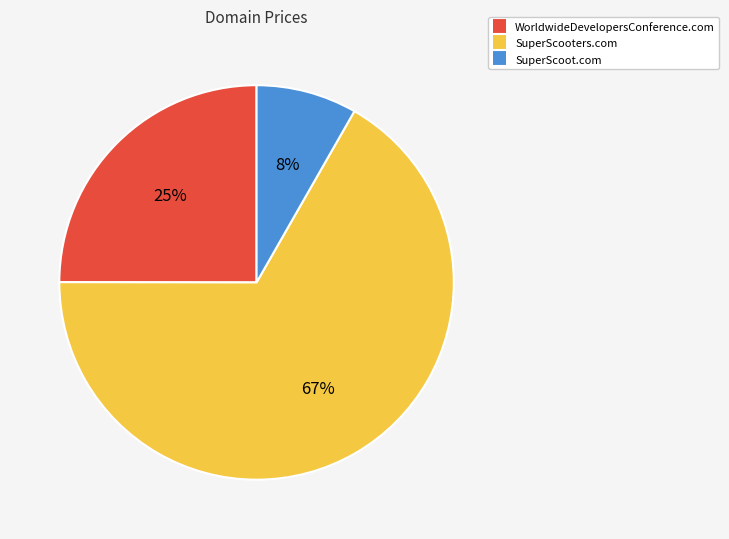

Rank the categories by value from highest to lowest.

SuperScooters.com, WorldwideDevelopersConference.com, SuperScoot.com